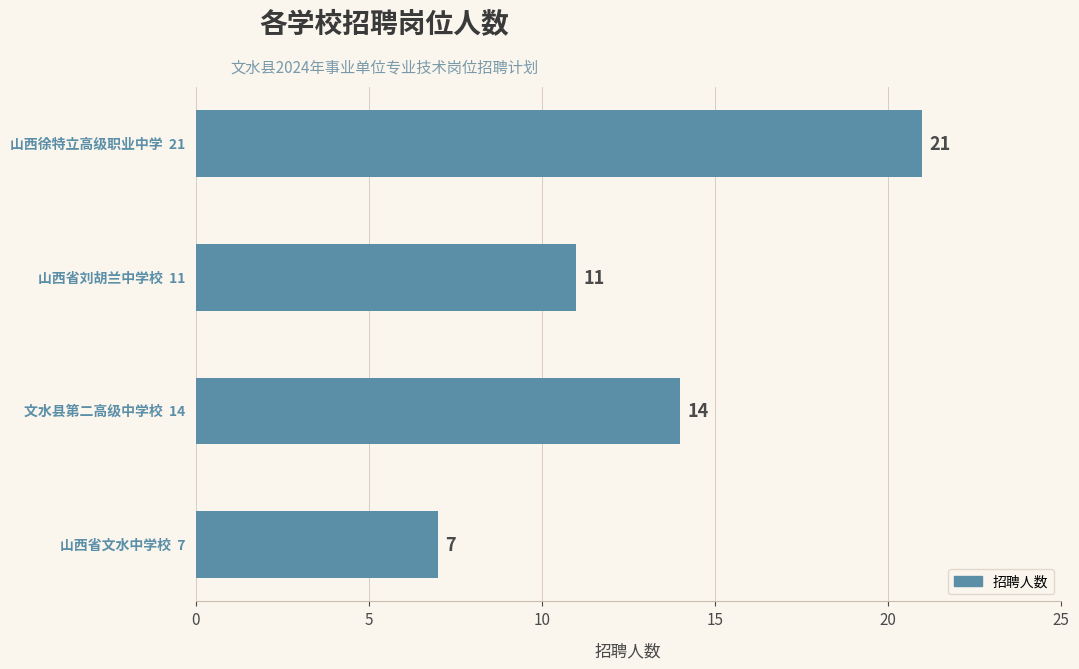

Count the number of data series in this chart.

1